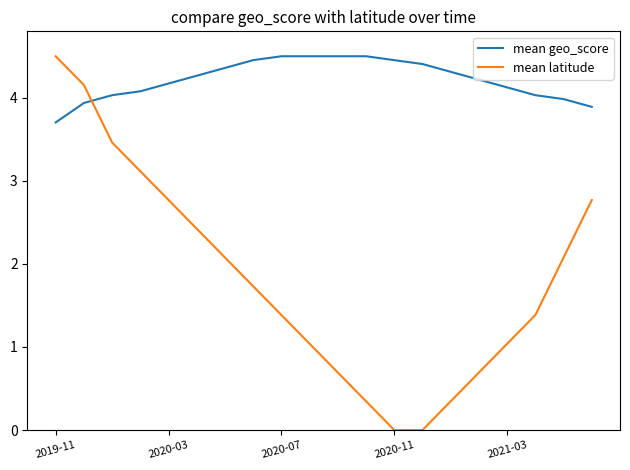

What is the maximum value shown in the chart?

4.5